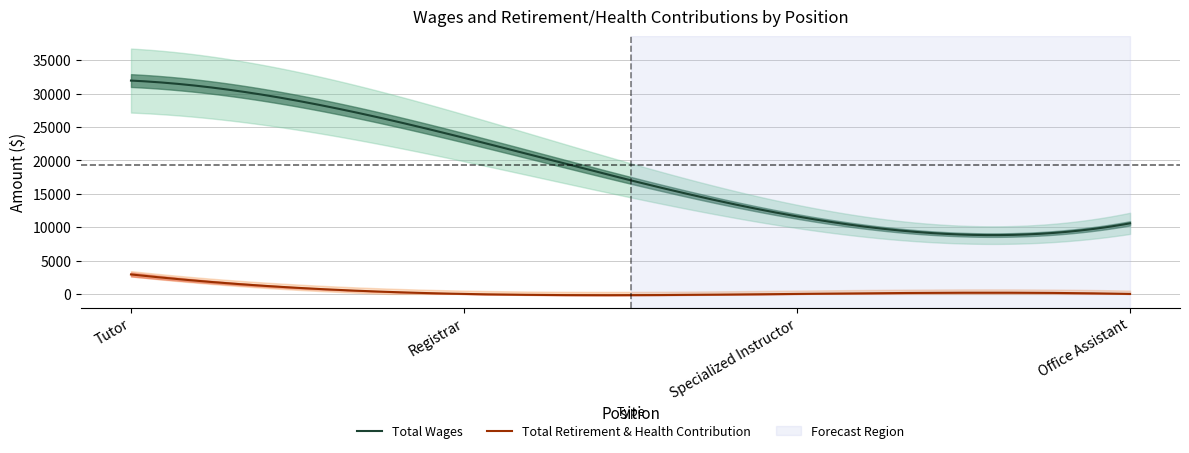

At which category does the chart reach its peak across all series?

Tutor